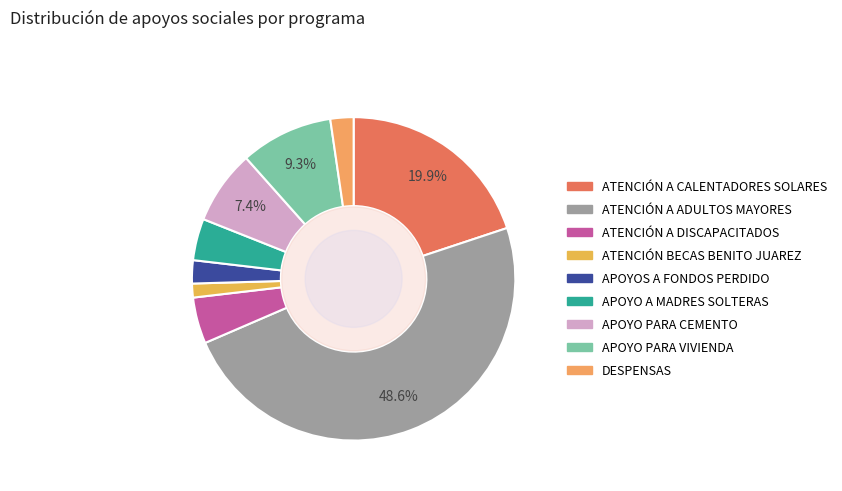

How many slices are in this pie chart?

9